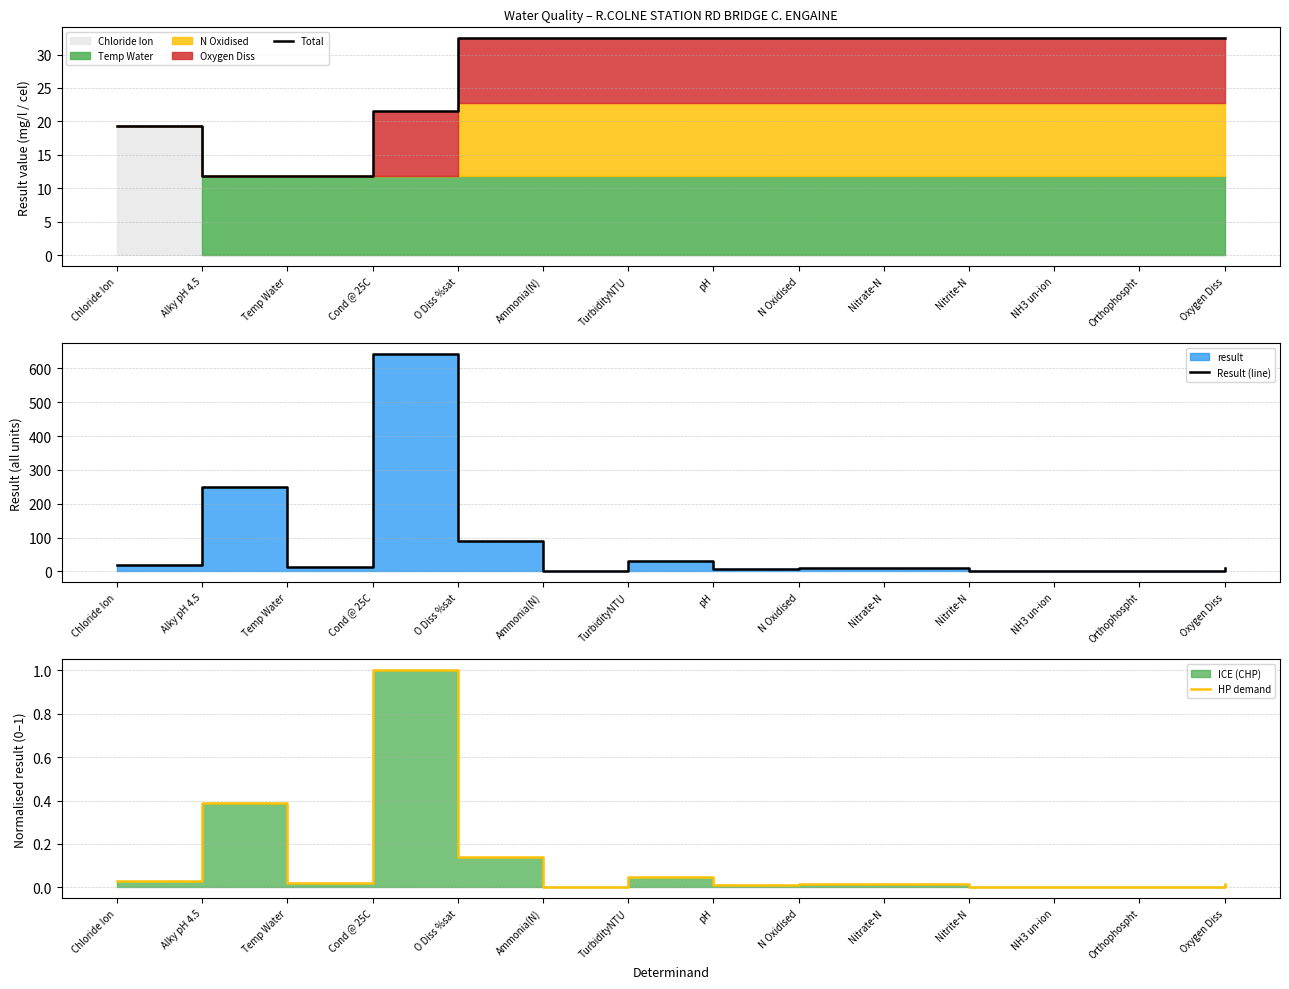

Where do Total and Result (line) first cross each other?

O Diss %sat and Ammonia(N)